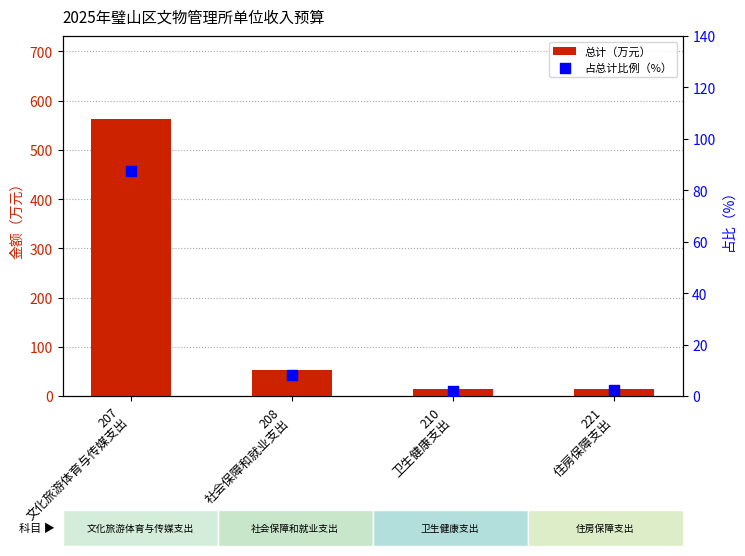

What are all the series names shown in the legend?

总计（万元）, 占总计比例（%）